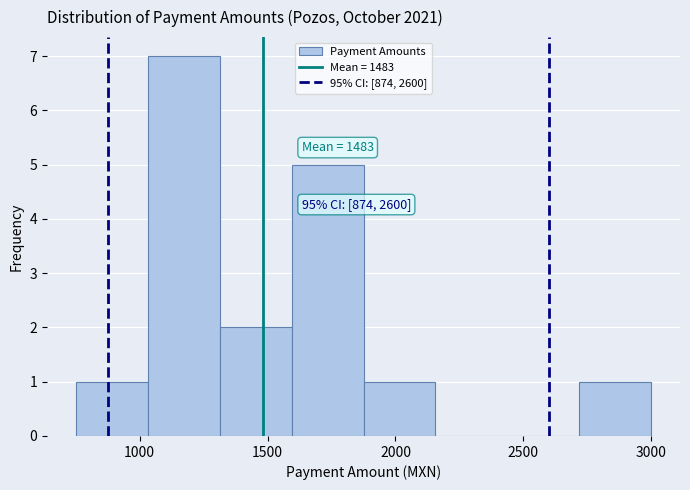

Which range on the x-axis has the tallest bar?

1050 to 1300